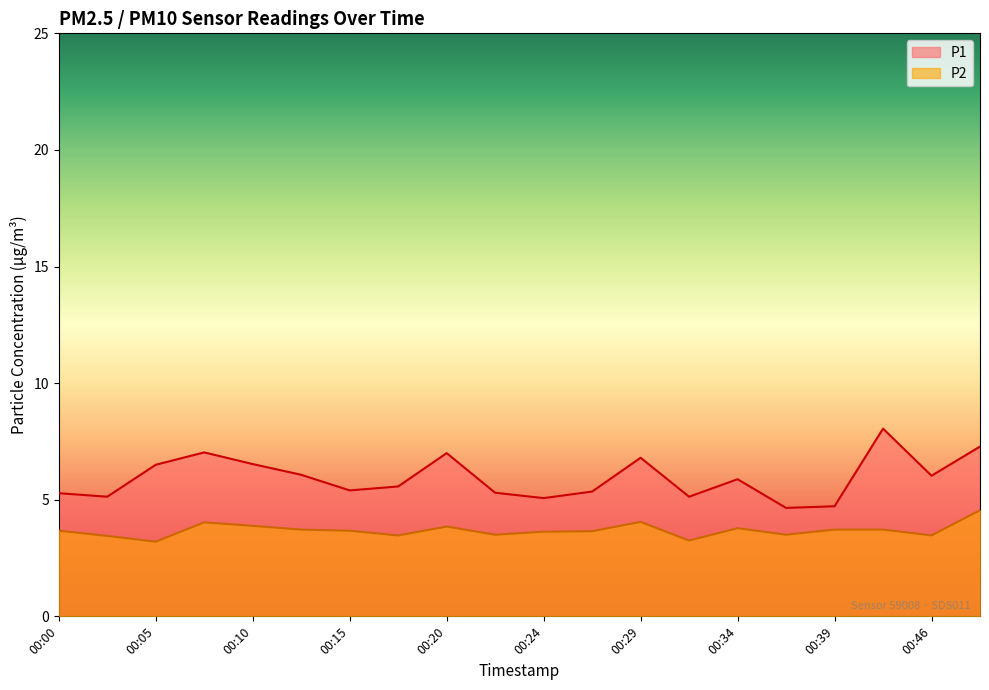

Which series has the largest total across all categories?

P1